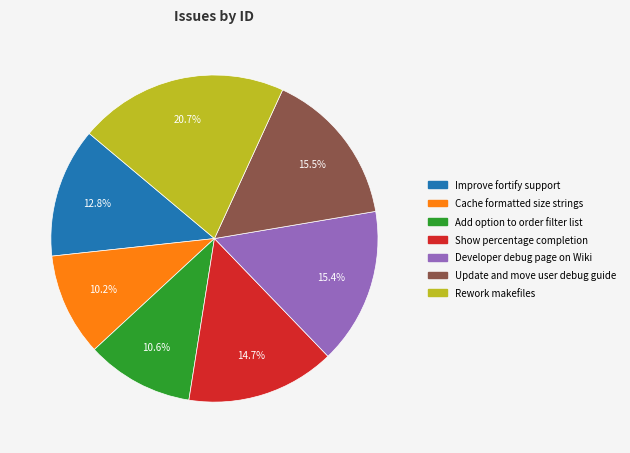

What is the ratio of the value at Update and move user debug guide to the value at Cache formatted size strings?

1.5